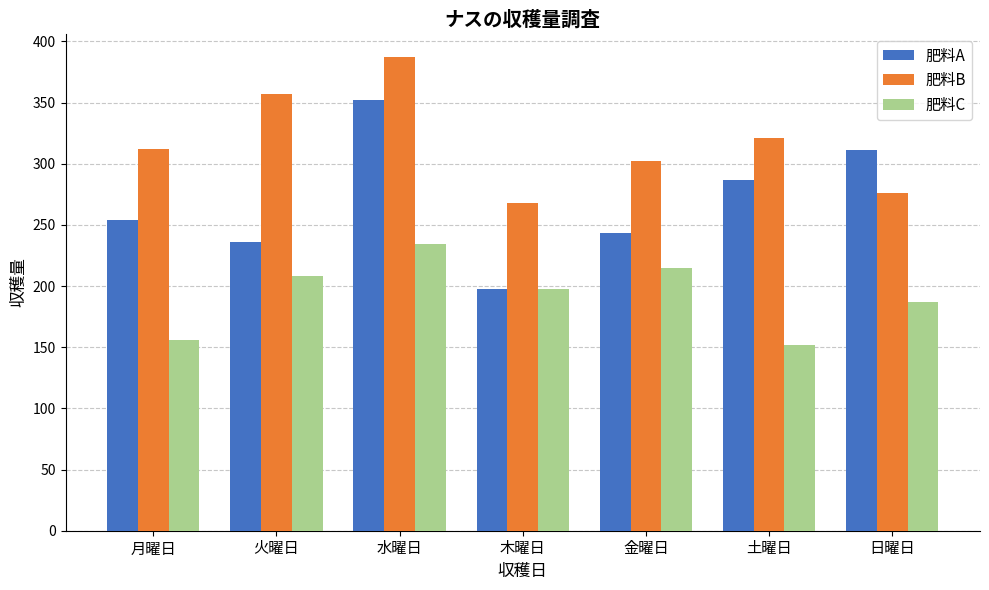

What is the sum of all 肥料A values?

1881